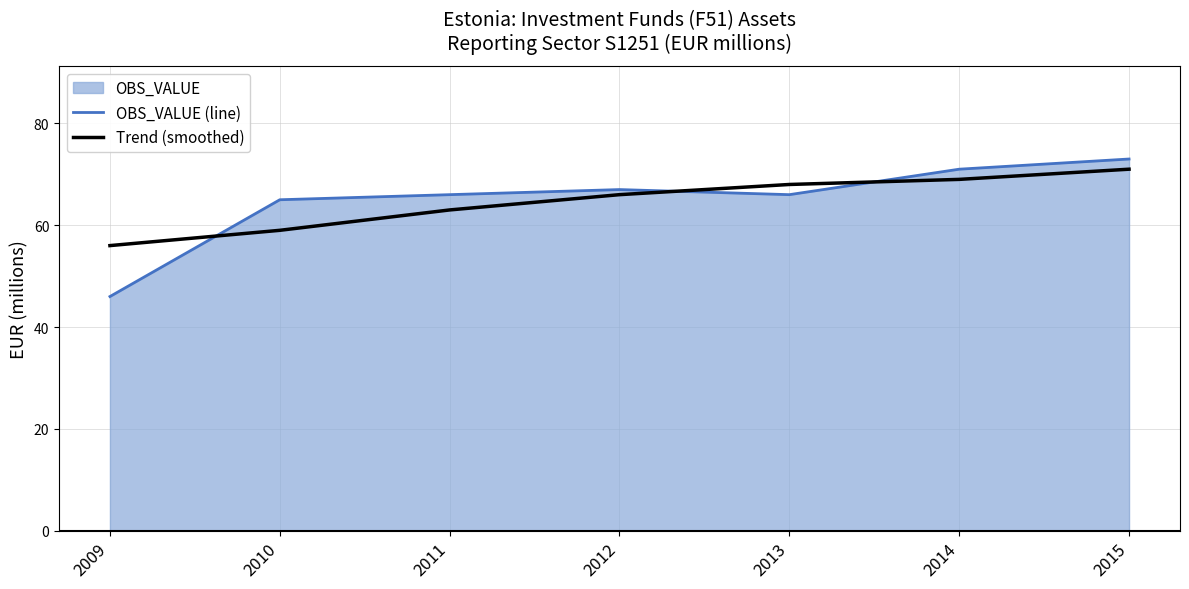

How many times do Trend (smoothed) and OBS_VALUE (line) cross each other?

3